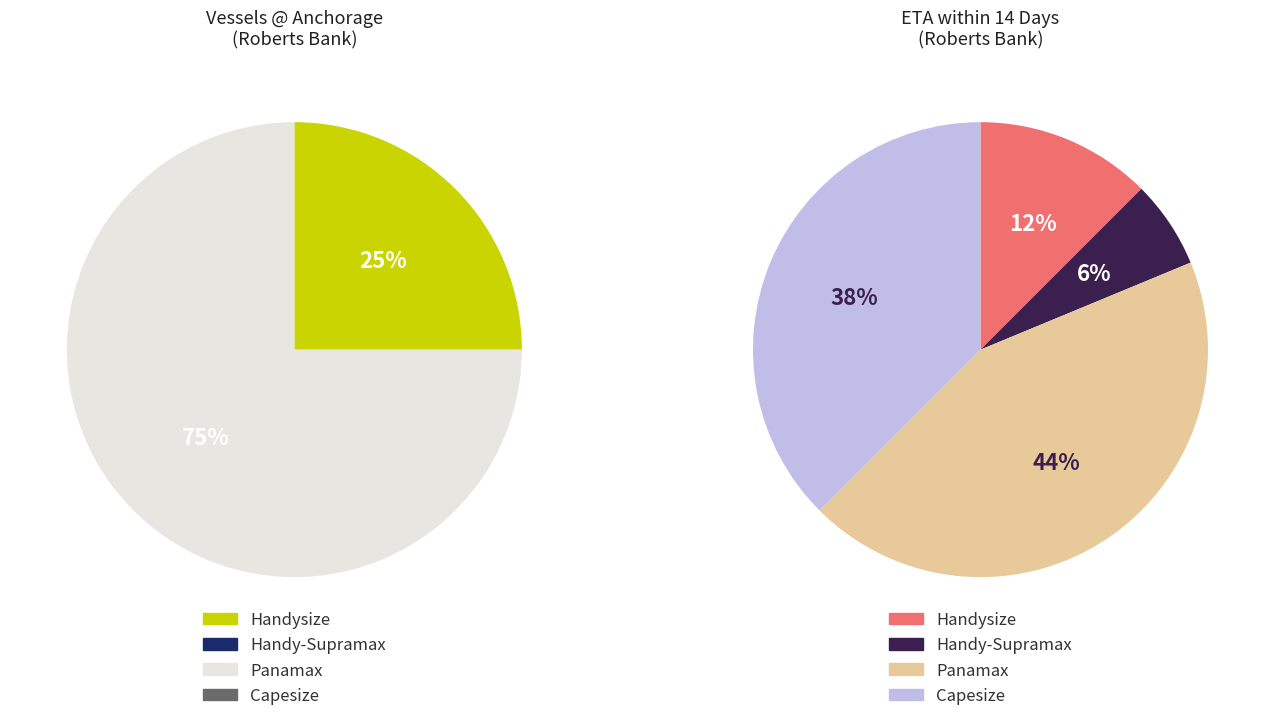

Is it true that ETA w/in 14 days is 99% of the pie?

False